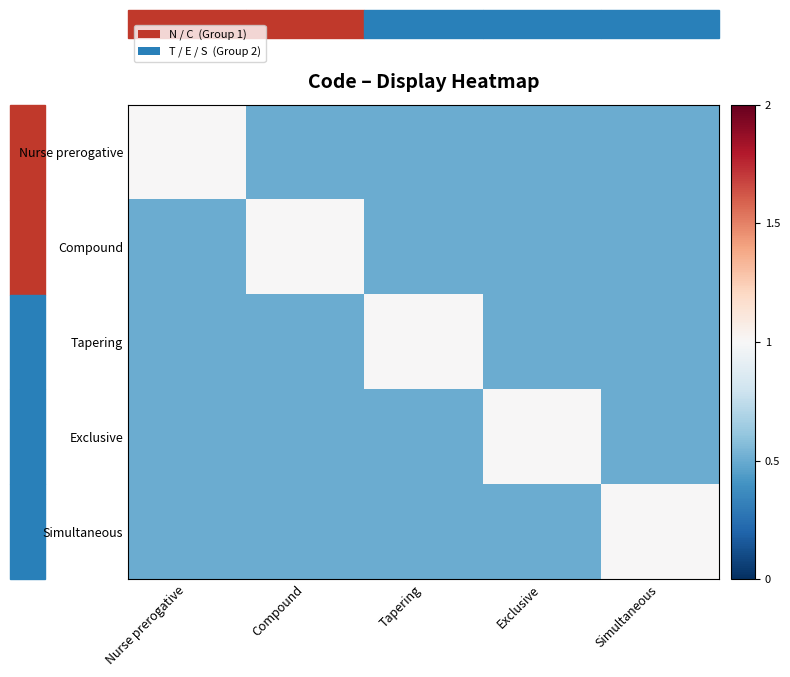

Which label corresponds to the smallest value in the chart?

Compound